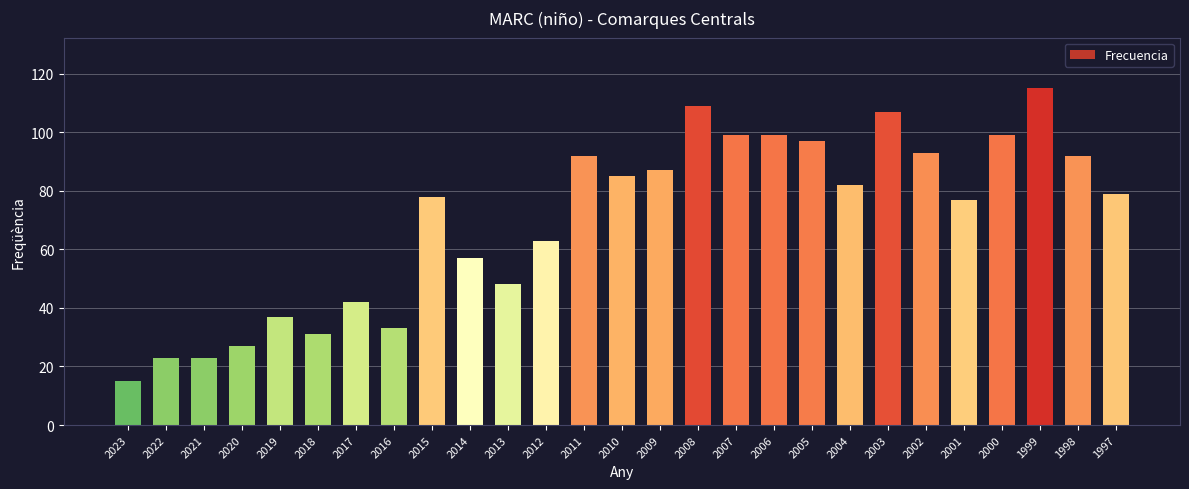

What is the difference between the values at 2014 and 2020?

30